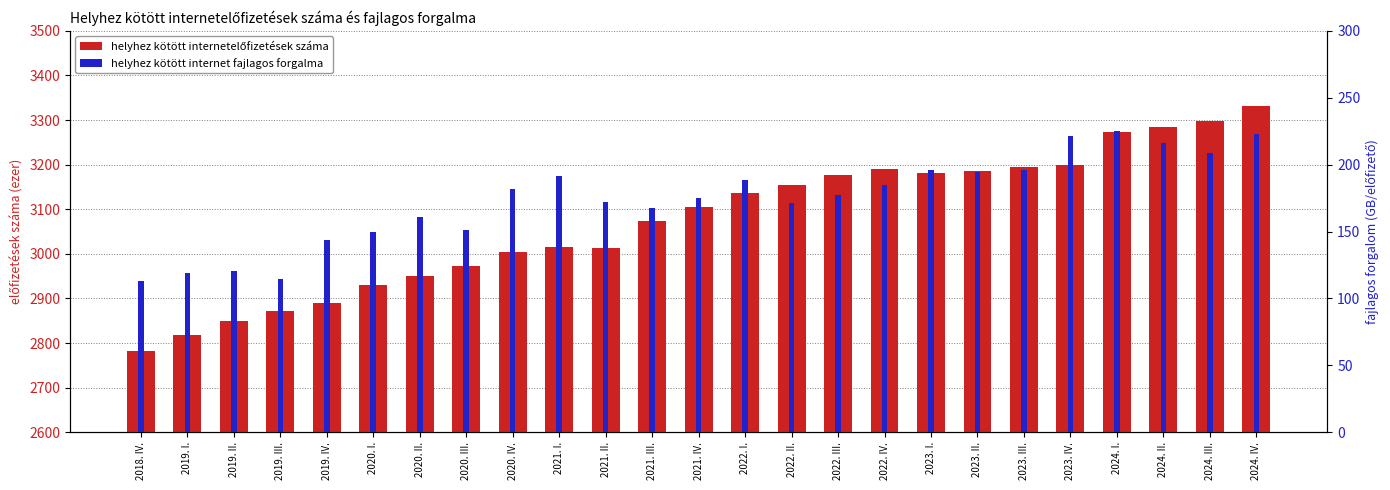

How many categories are shown in the chart?

25